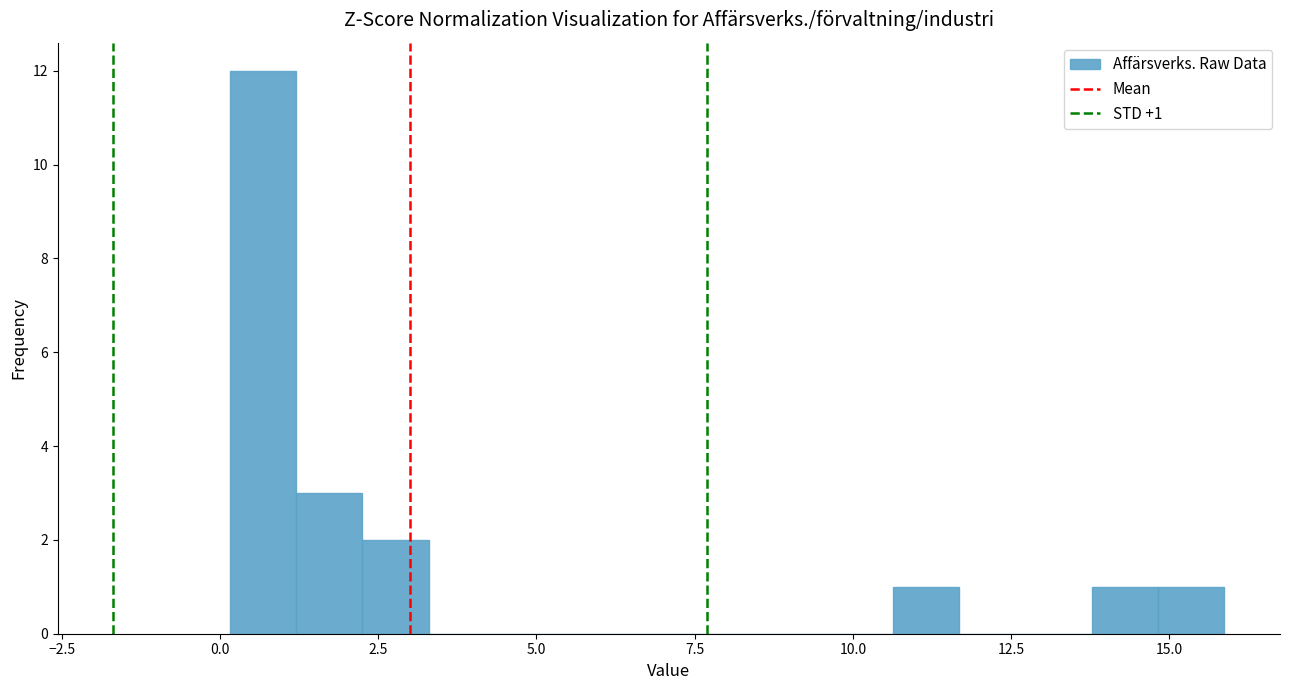

Around what value on the x-axis is the tallest bar? Give the approximate position of its centre, as read against the axis.

0.5